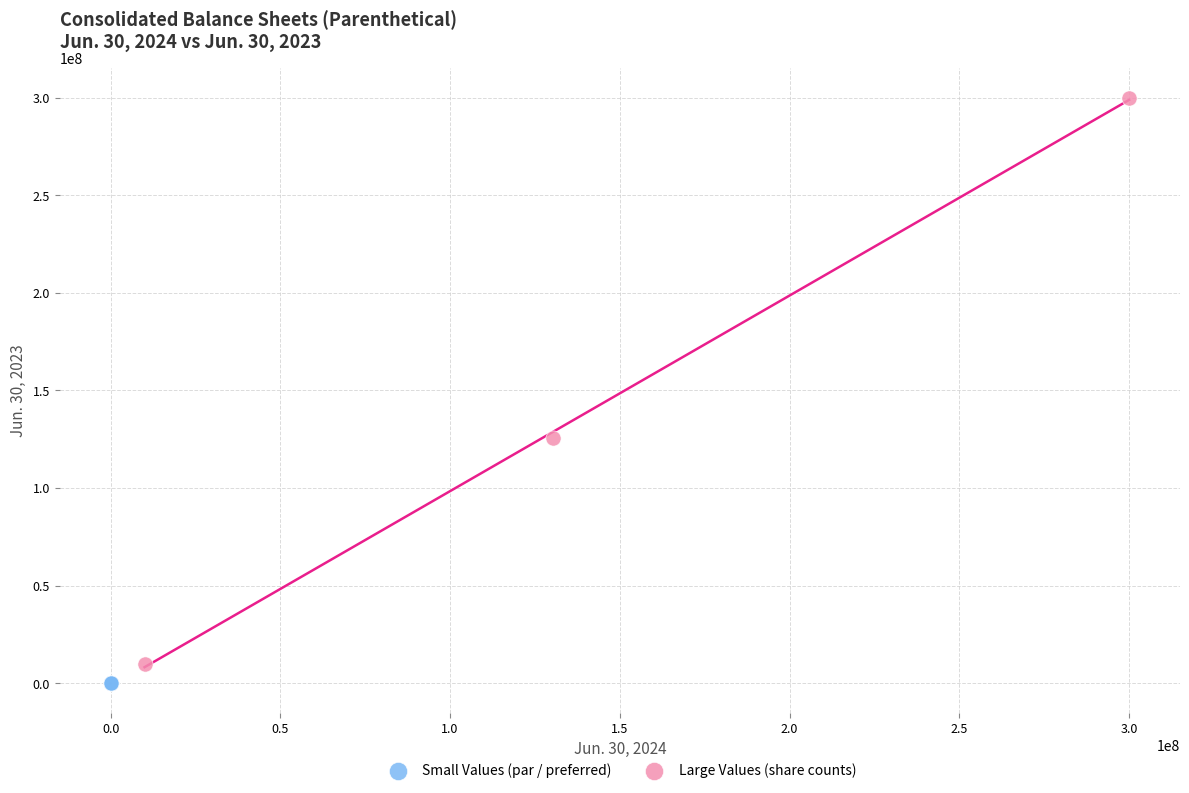

Which series contains the highest Y value?

Large Values (share counts)